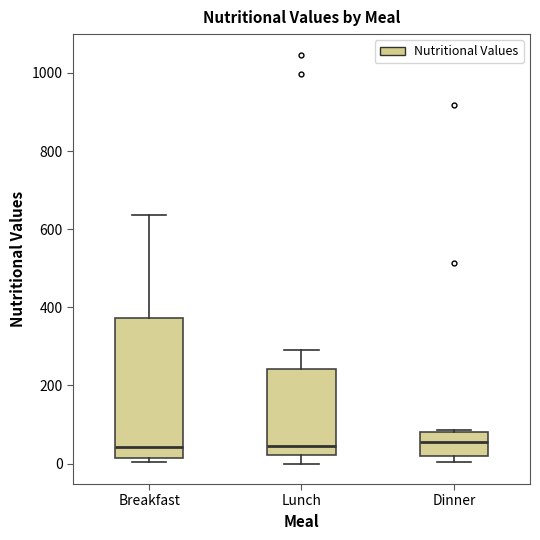

Reading left to right, read every box against the y-axis: the position of its median line, the range the box covers, and the ends of its whiskers. The values are not printed on the chart, so give them approximately, as read against the axis.

Breakfast: median 40, box 20 to 380, whiskers 0 to 640
Lunch: median 40, box 20 to 240, whiskers 0 to 300
Dinner: median 60, box 20 to 80, whiskers 0 to 80 (just above the box's upper edge)